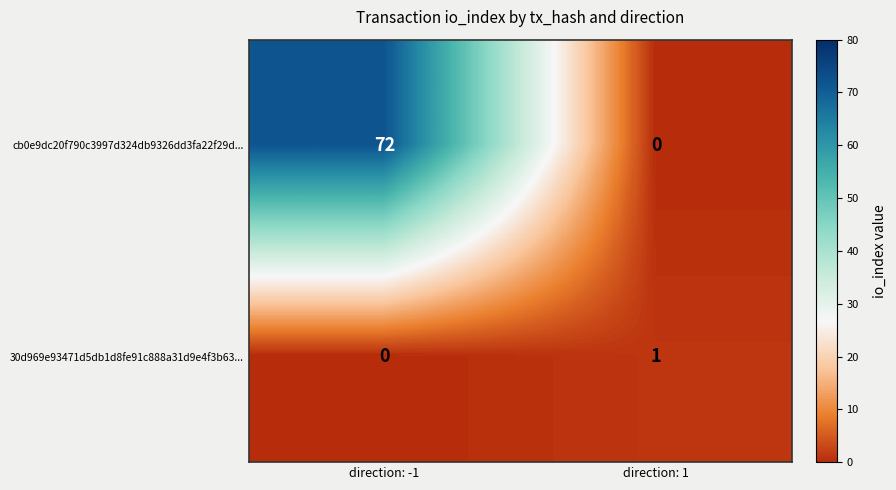

Which series changed the most between direction: -1 and direction: 1?

cb0e9dc20f790c3997d324db9326dd3fa22f29d...